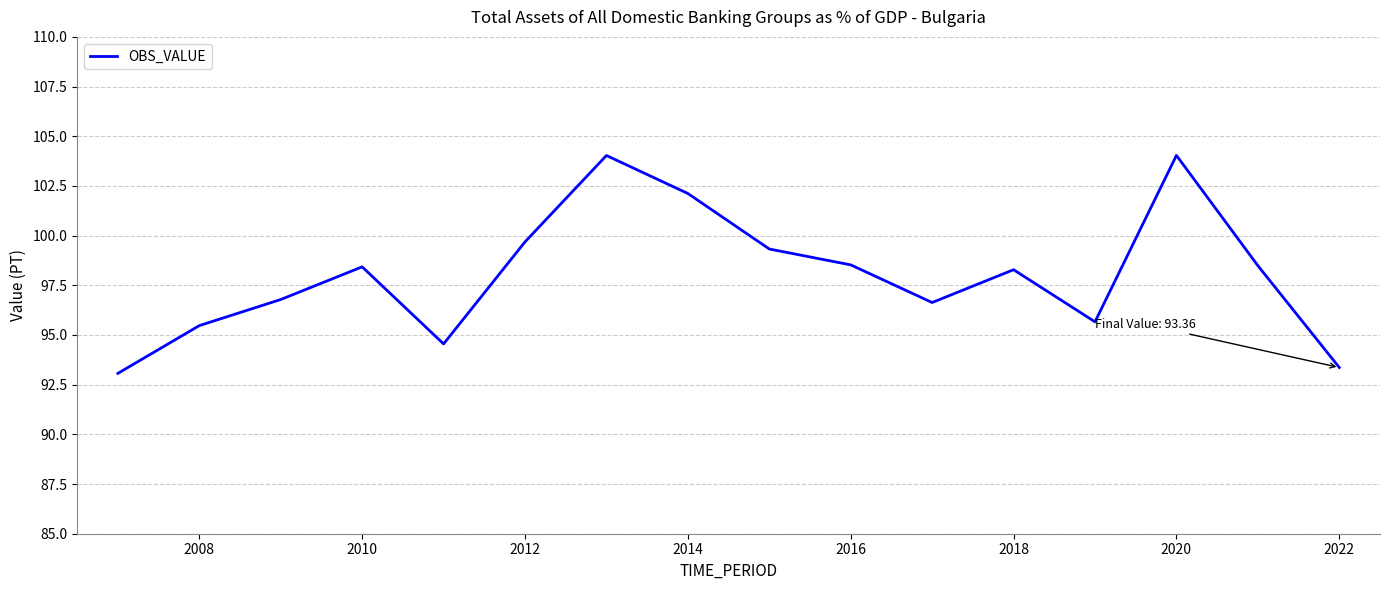

What is the minimum value shown in the chart?

93.1